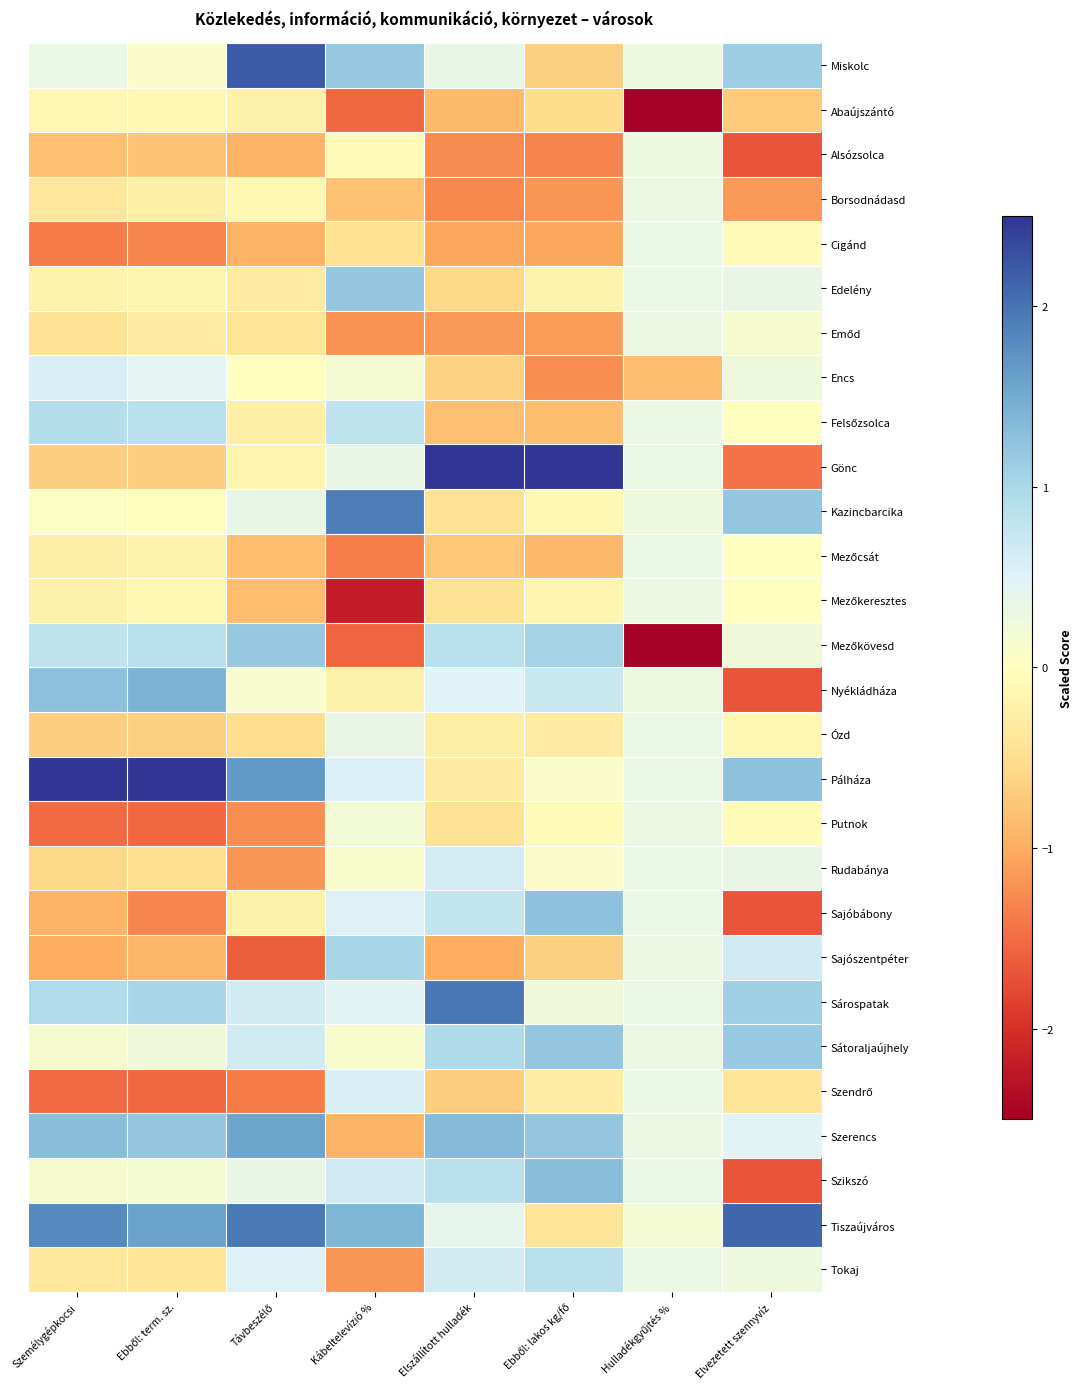

At which category is the sum across all series the highest?

Ebből: lakos kg/fő